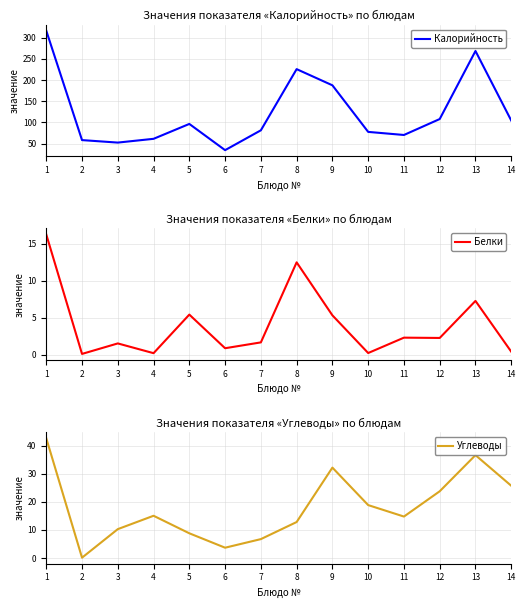

Which label corresponds to the smallest value in the chart?

2